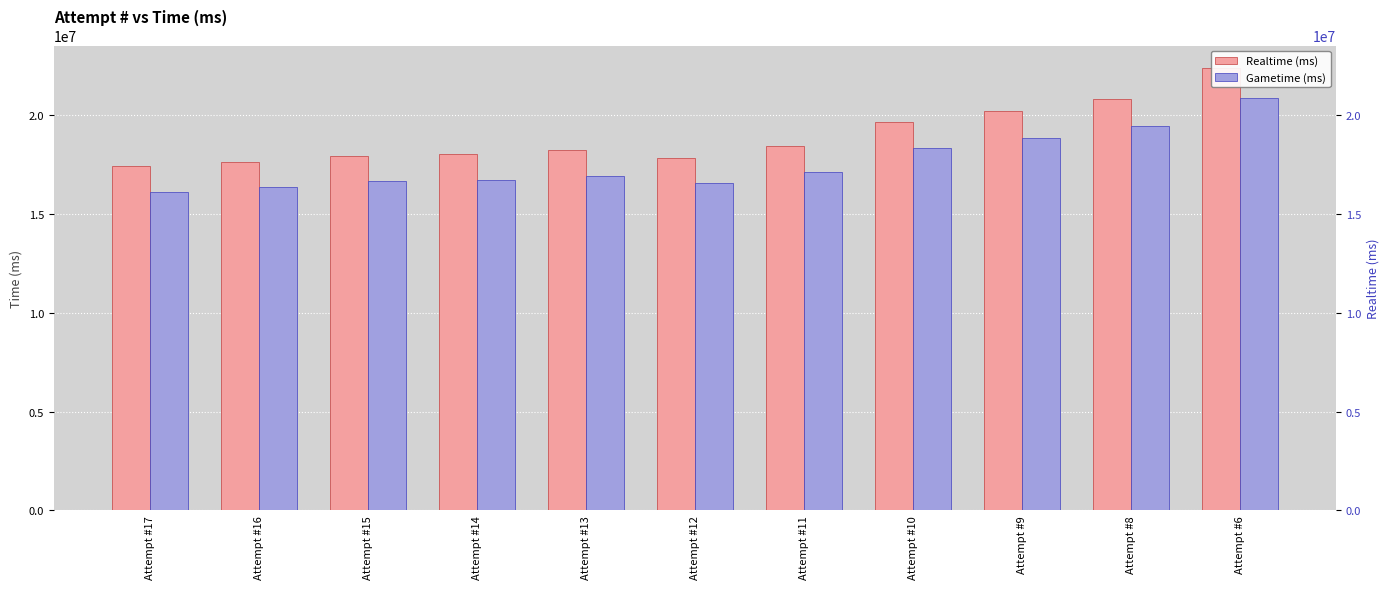

Is the value of Realtime (ms) at Attempt #11 greater than the value of Gametime (ms) at Attempt #12?

Yes